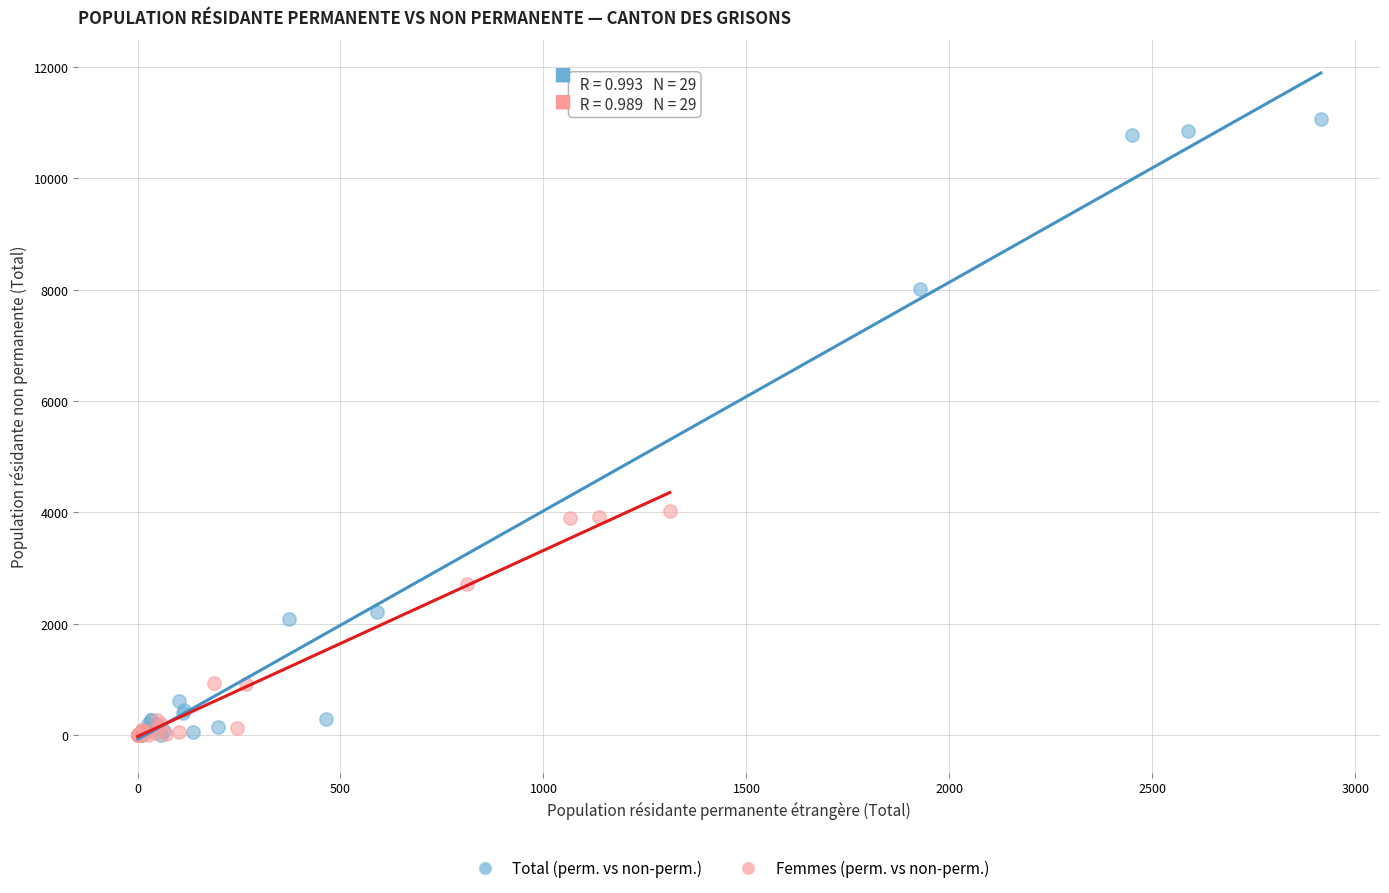

Which series has the largest Y range (max minus min)?

Total (perm. vs non-perm.)